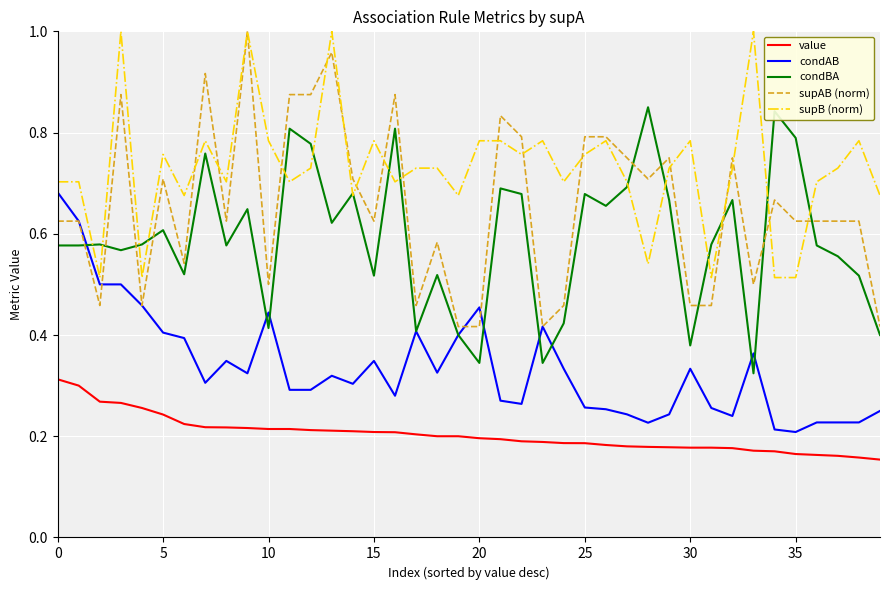

Which series has the largest total across all categories?

supB (norm)